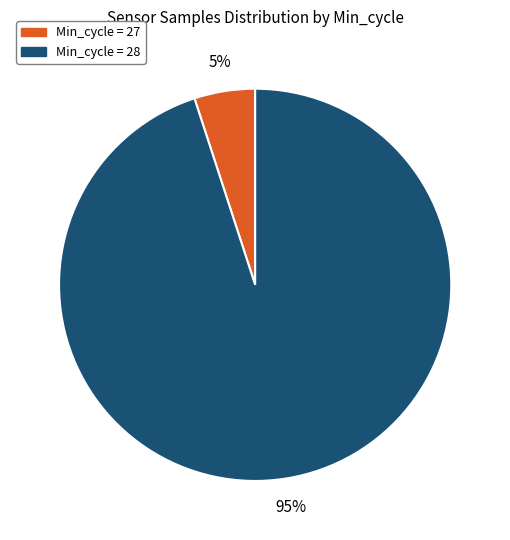

Is there any slice that represents more than half of the pie?

Yes